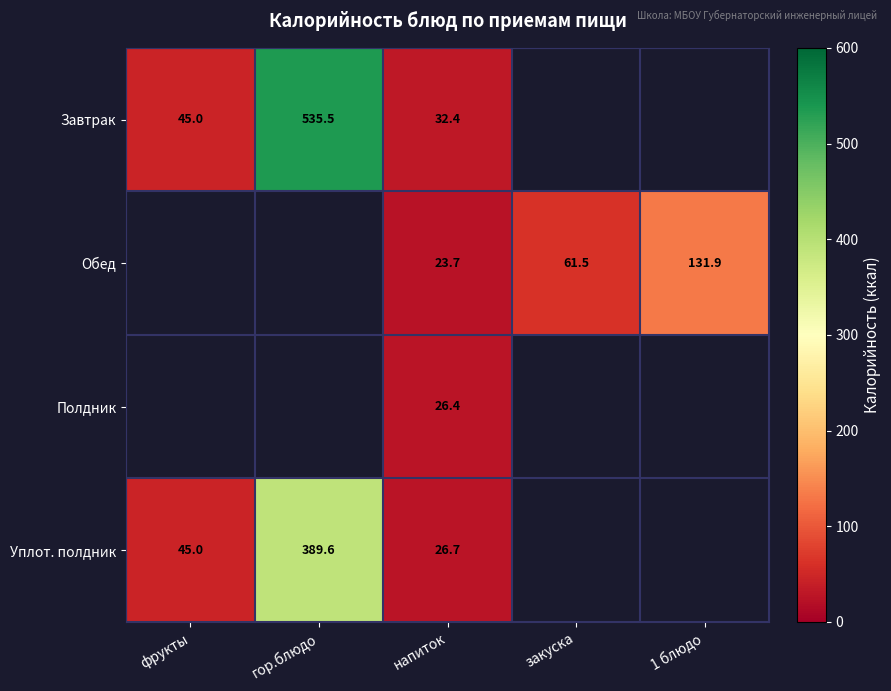

True or false: Обед has a value of 61.5 at закуска.

True